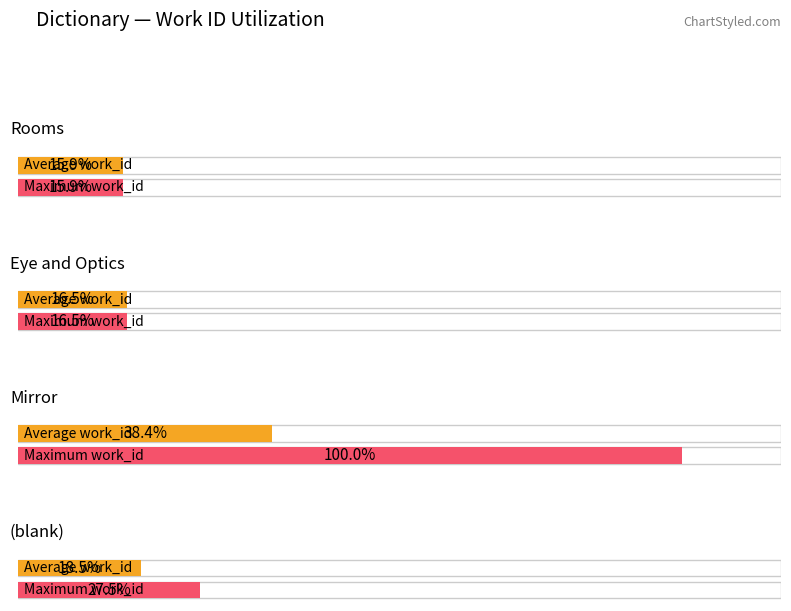

Which series changed the most between Mirror and Mirror?

Average work_id